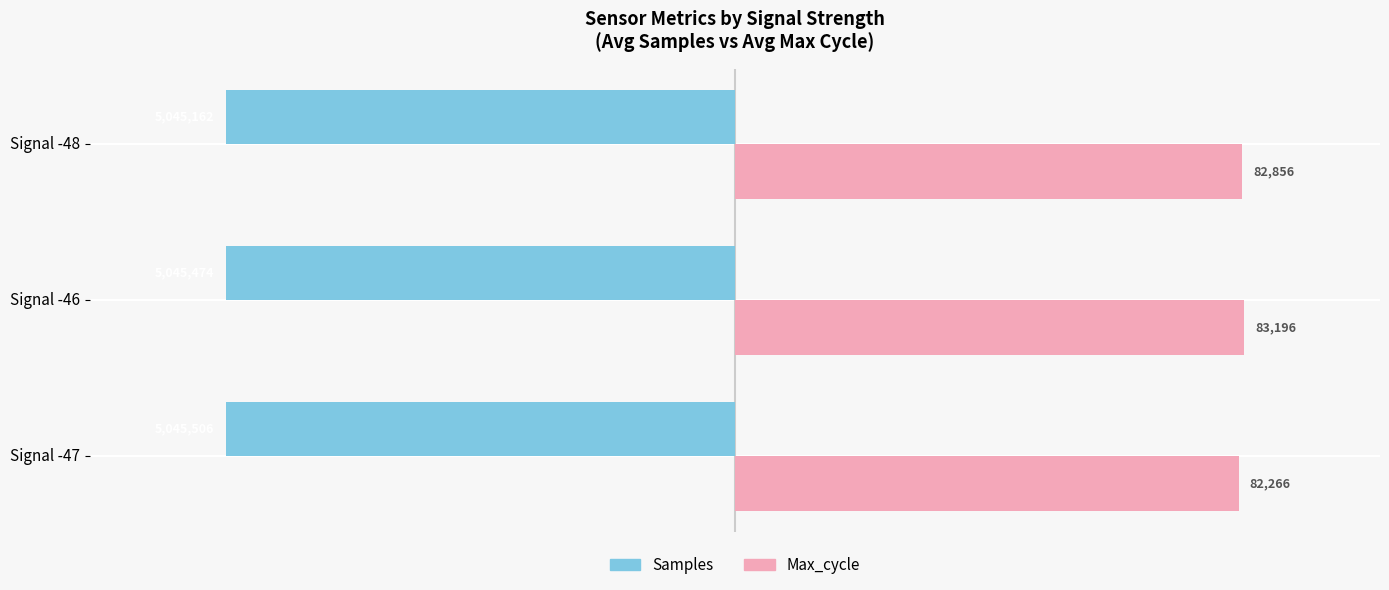

What are all the series names shown in the legend?

Samples, Max_cycle